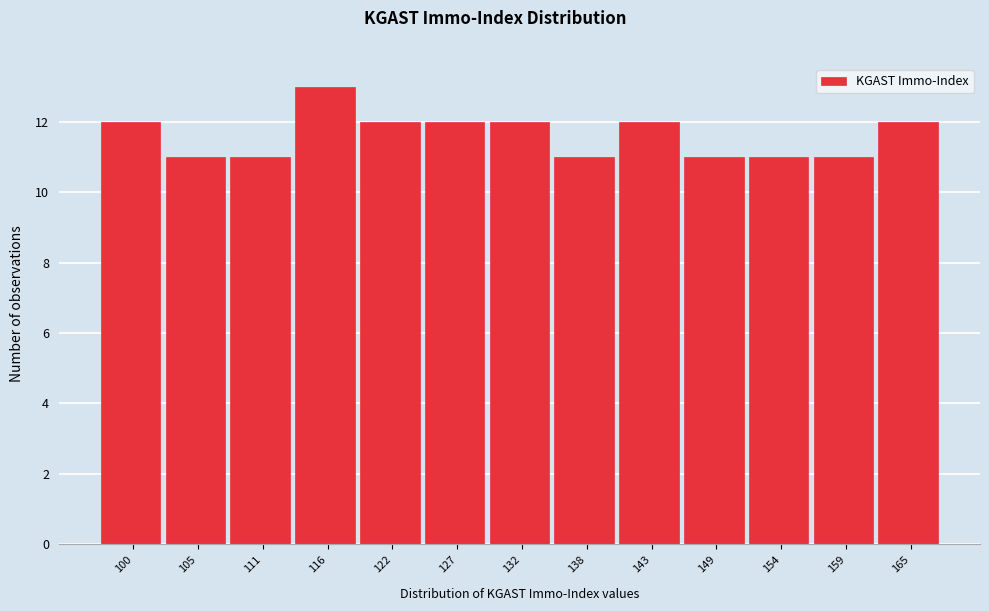

Reading right to left, transcribe all the data shown in this chart.

165=12	159=11	154=11	149=11	143=12	138=11	132=12	127=12	122=12	116=13	111=11	105=11	100=12